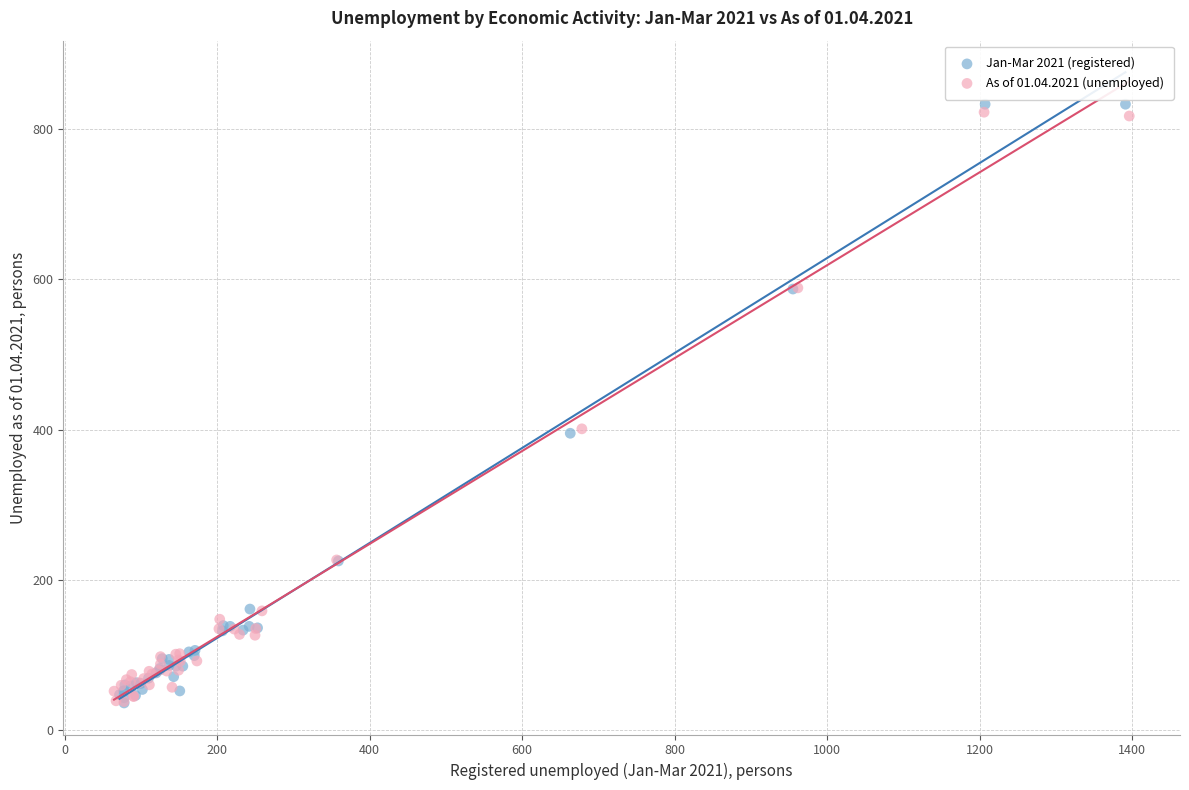

What are all the series names shown in the legend?

Jan-Mar 2021 (registered), As of 01.04.2021 (unemployed)